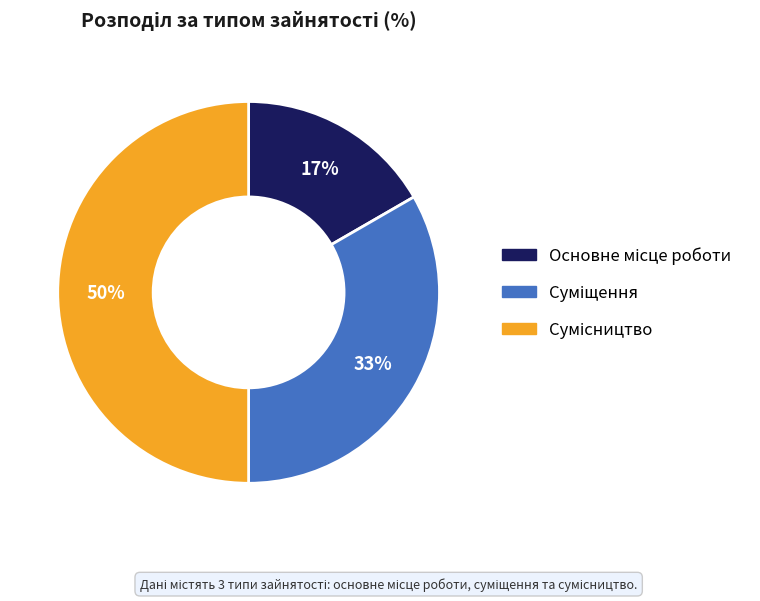

To the nearest percent, what is the difference between the largest and smallest slice percentages?

33%